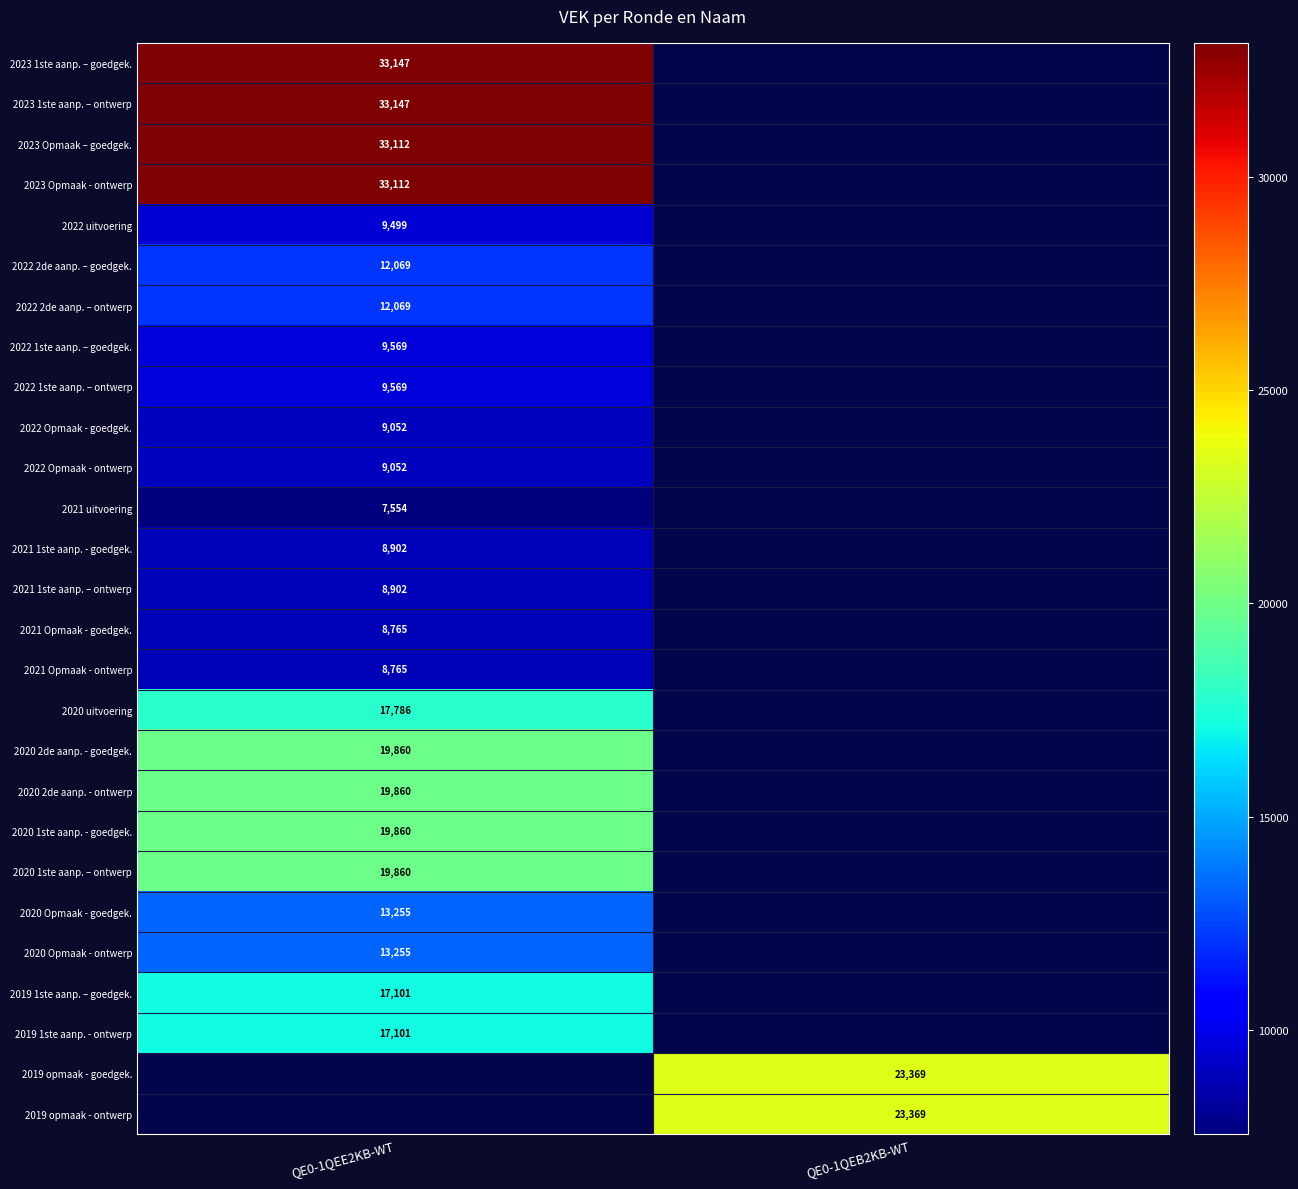

Is it true that 2022 uitvoering equals 9499 at QE0-1QEE2KB-WT?

True